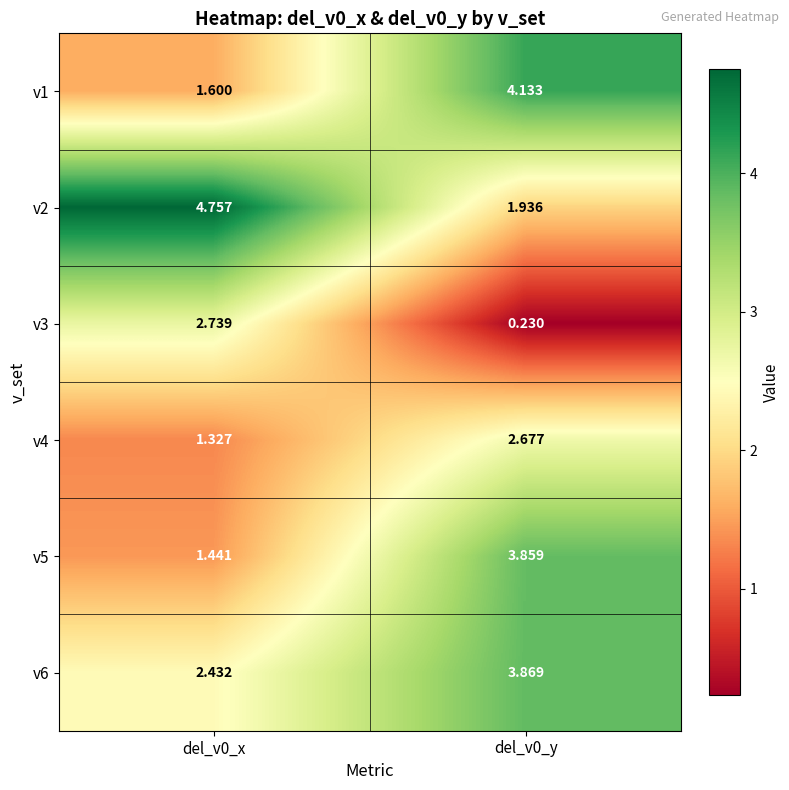

Is the value of v5 at del_v0_x greater than the value of v1 at del_v0_y?

No